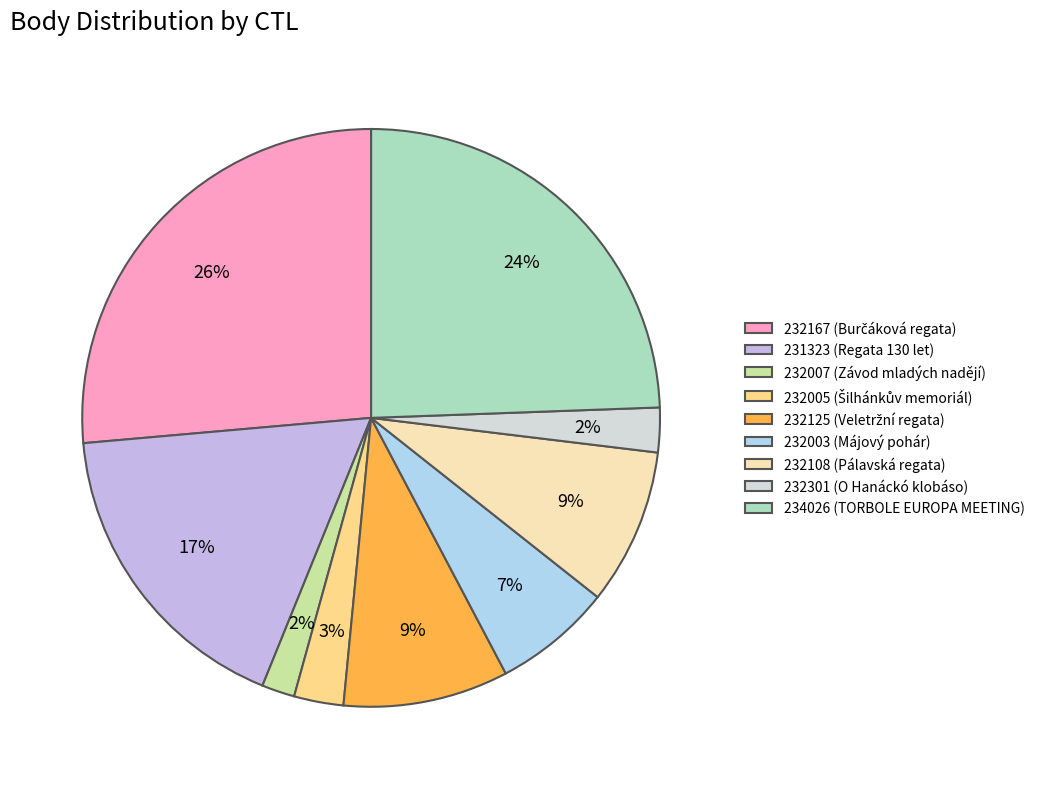

What portion of the pie excludes 232003?

93.4%